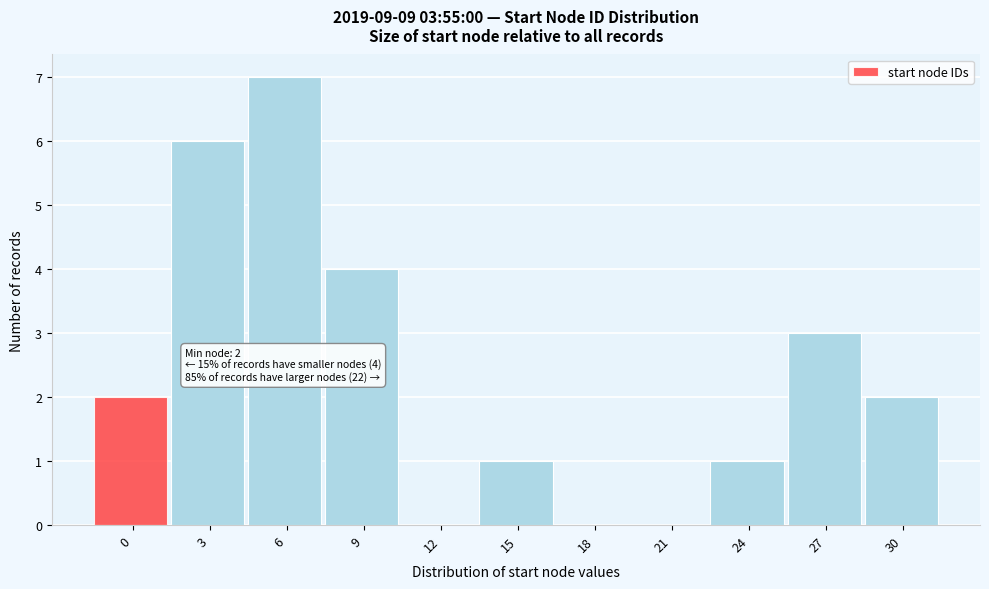

Reading left to right, transcribe all the data shown in this chart.

0=2	3=6	6=7	9=4	12=0	15=1	18=0	21=0	24=1	27=3	30=2